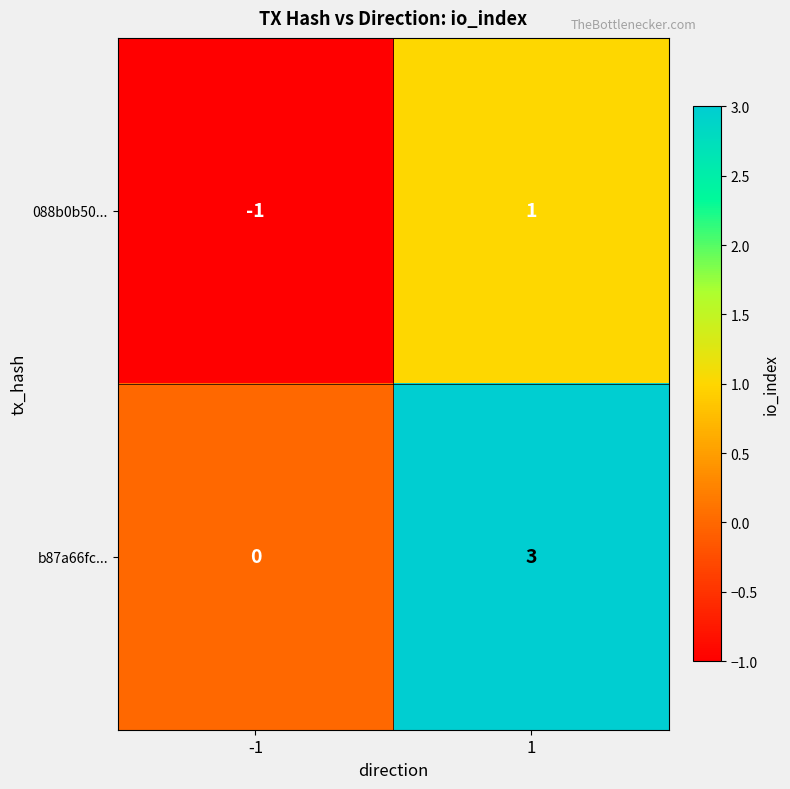

At 1, list the series in order from largest to smallest.

b87a66fc..., 088b0b50...